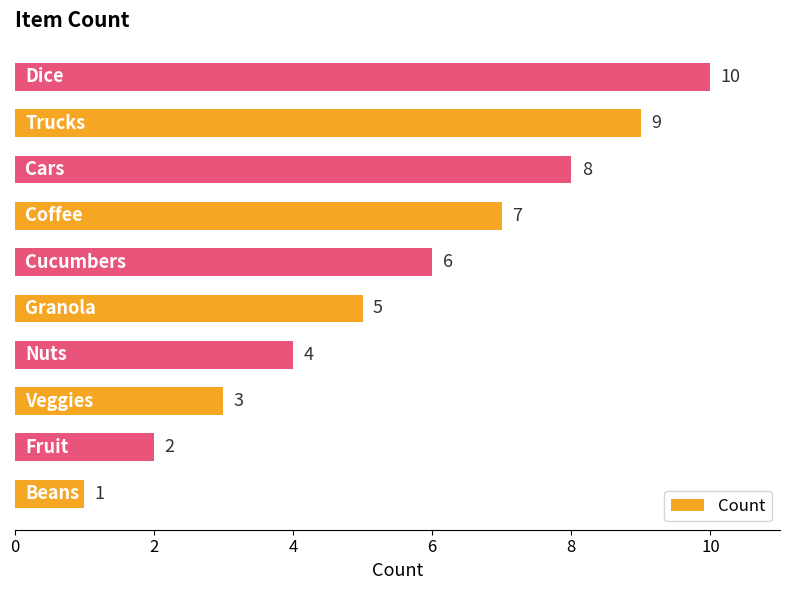

What is the difference between the maximum and second lowest values?

8